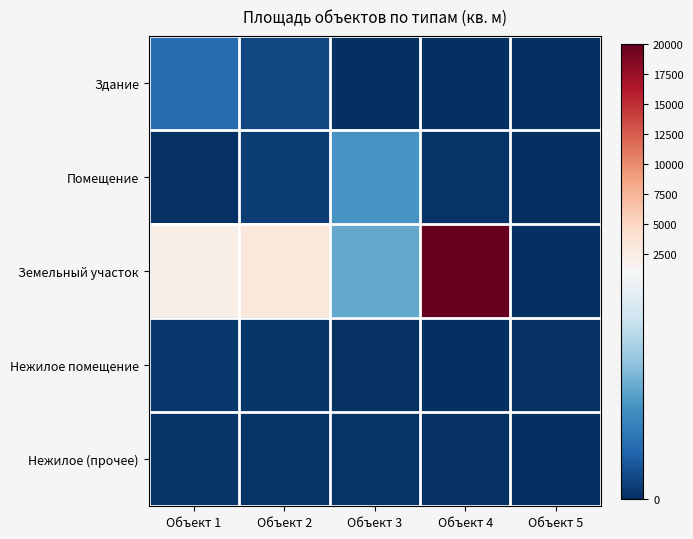

Which series has the largest total across all categories?

Земельный участок